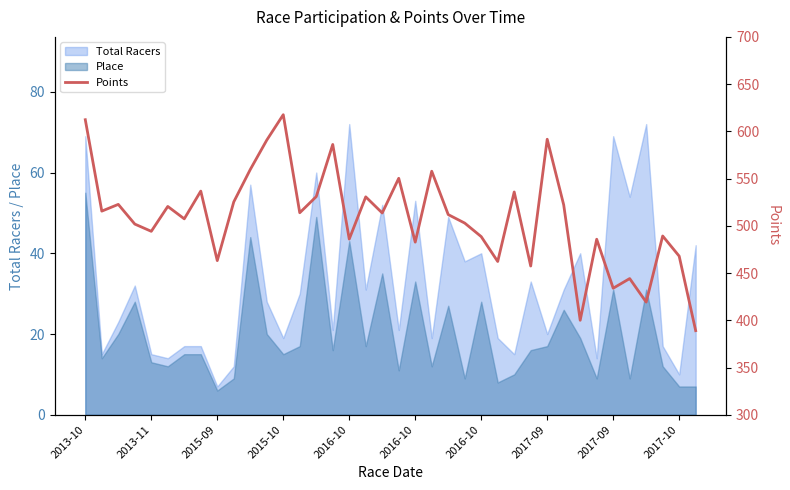

Where is the first local minimum?

2013-11